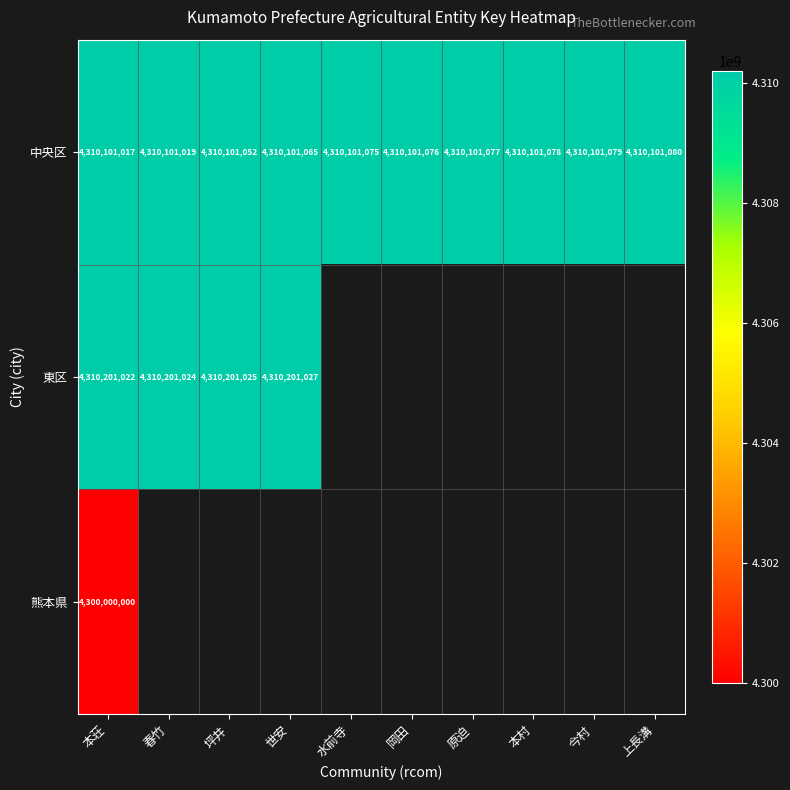

Between 坪井 and 本村, which is larger?

本村